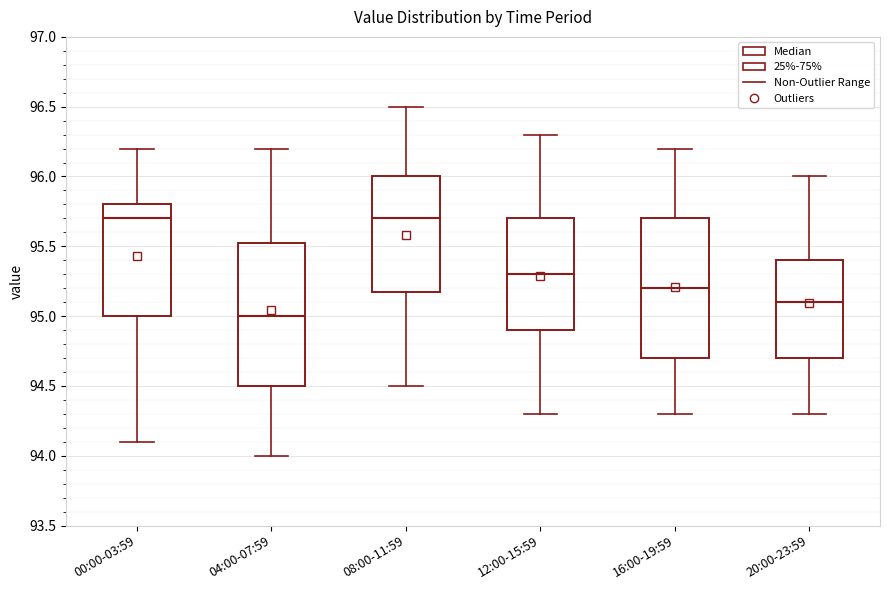

Where does the lower whisker of the box for 04:00-07:59 end on the y-axis? The values are not printed on the chart, so give them approximately, as read against the axis.

94.00